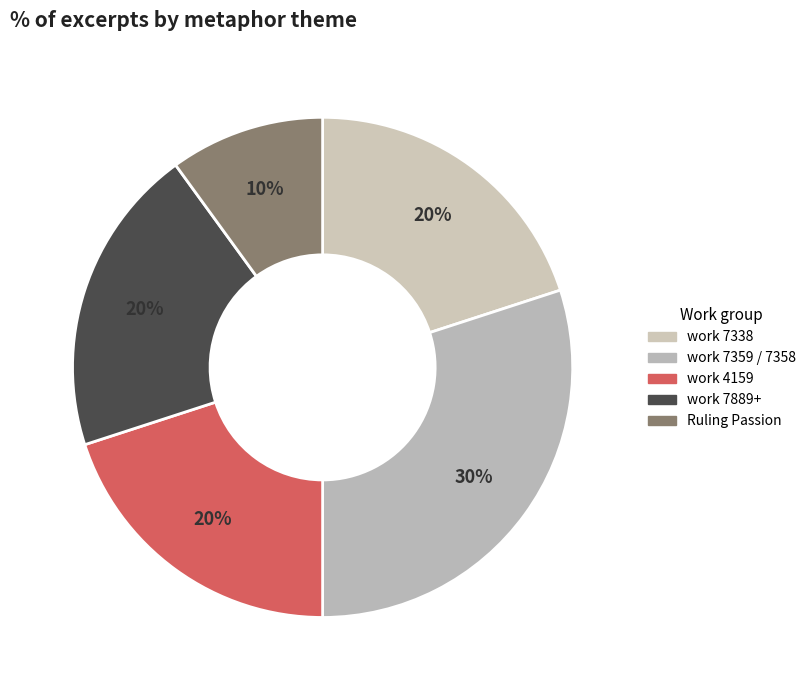

How many segments does this pie chart have?

5